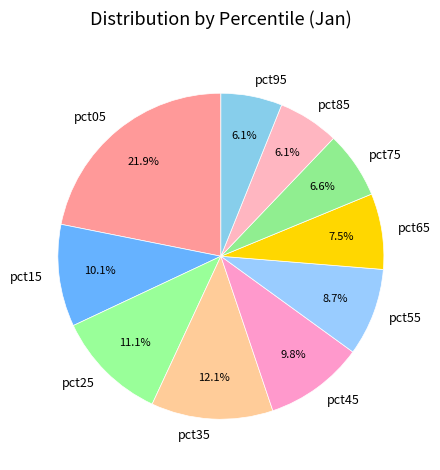

Which category has the biggest portion of the pie?

pct05